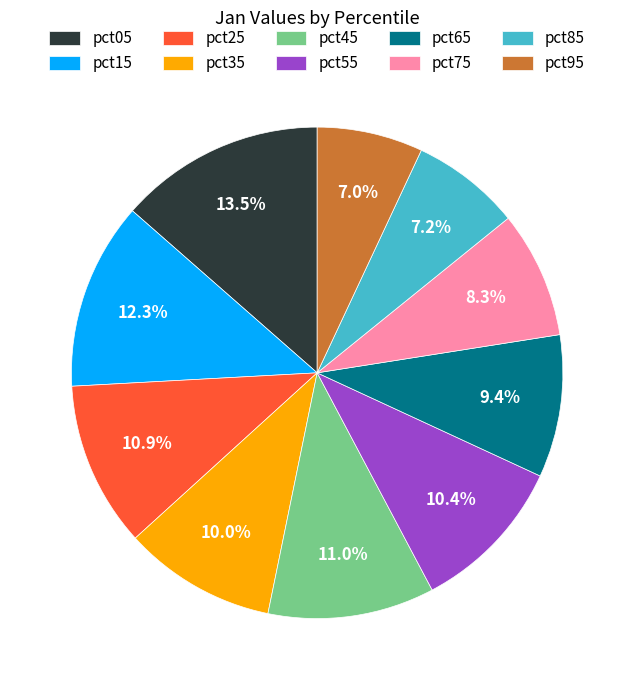

What is the largest slice in the pie chart?

pct05